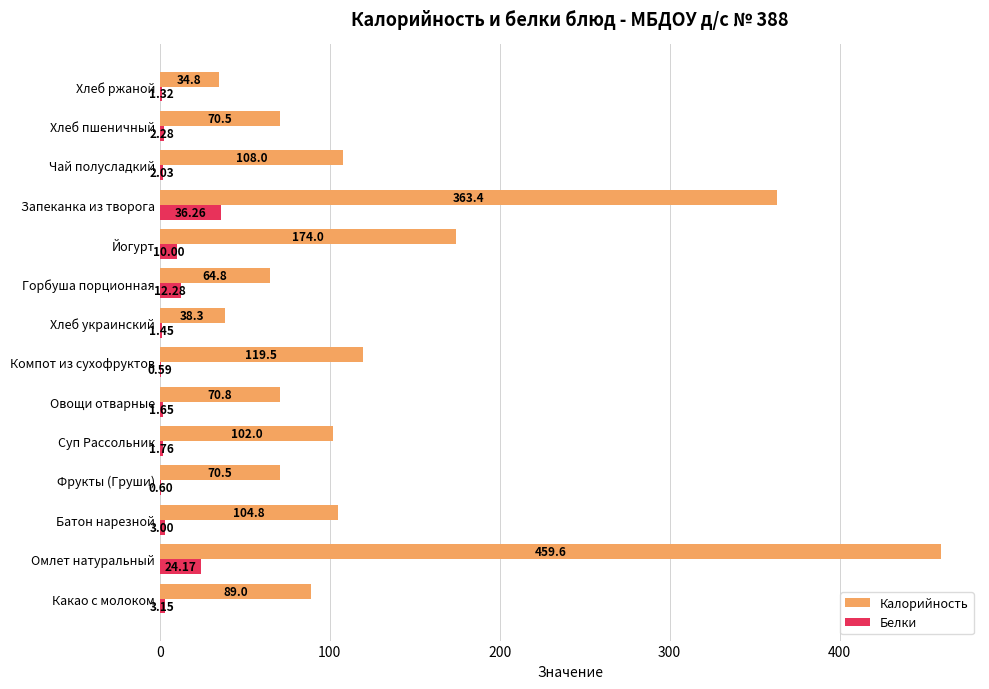

At which label does Калорийность reach its peak?

Омлет натуральный